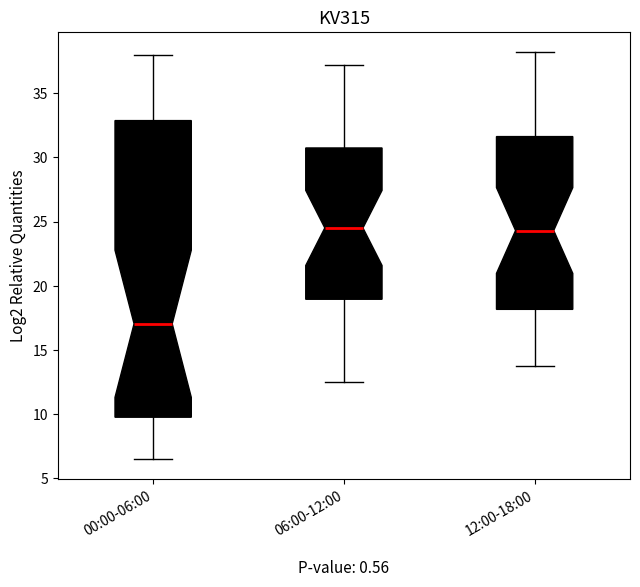

Where does the median line of the box for 06:00-12:00 sit on the y-axis? The values are not printed on the chart, so give them approximately, as read against the axis.

24.5